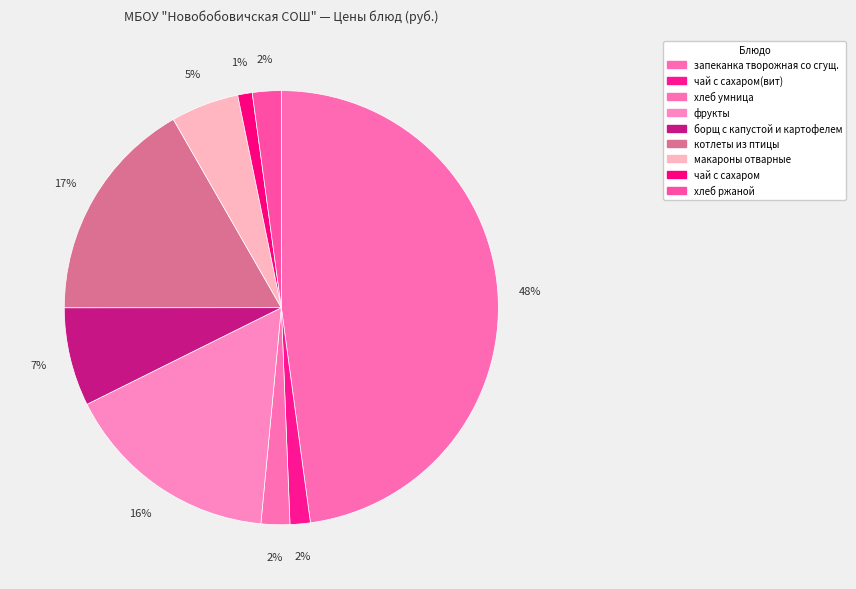

How many segments does this pie chart have?

9